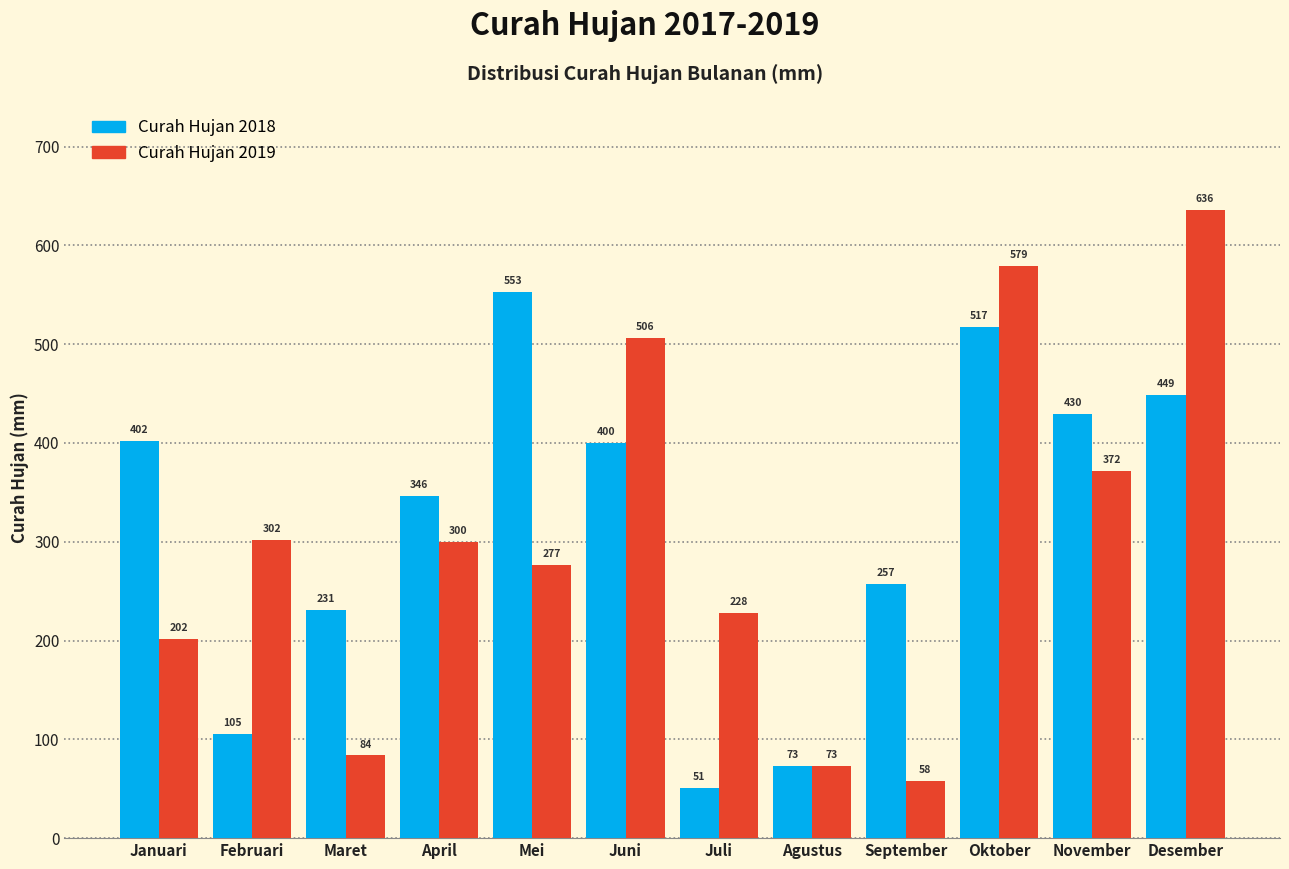

True or false: Curah Hujan 2018 has a value of 105.0 at Februari.

True